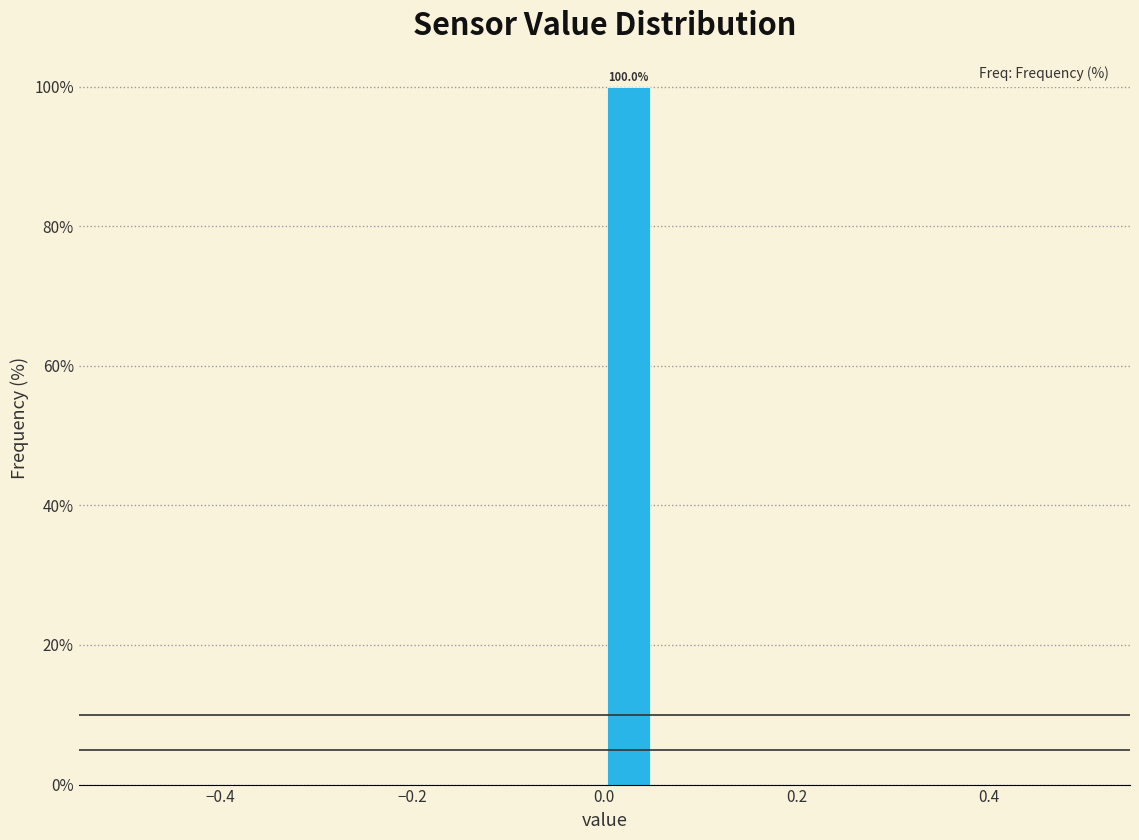

Around what value on the x-axis is the tallest bar? Give the approximate position of its centre, as read against the axis.

0.02